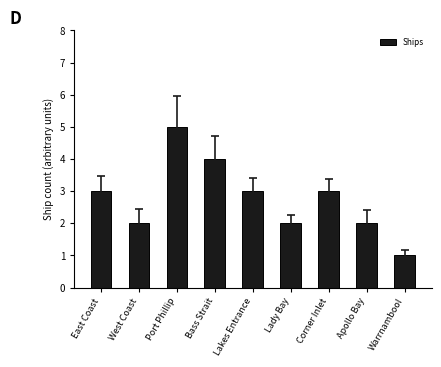

Between Warrnambool and Bass Strait, which is larger?

Bass Strait